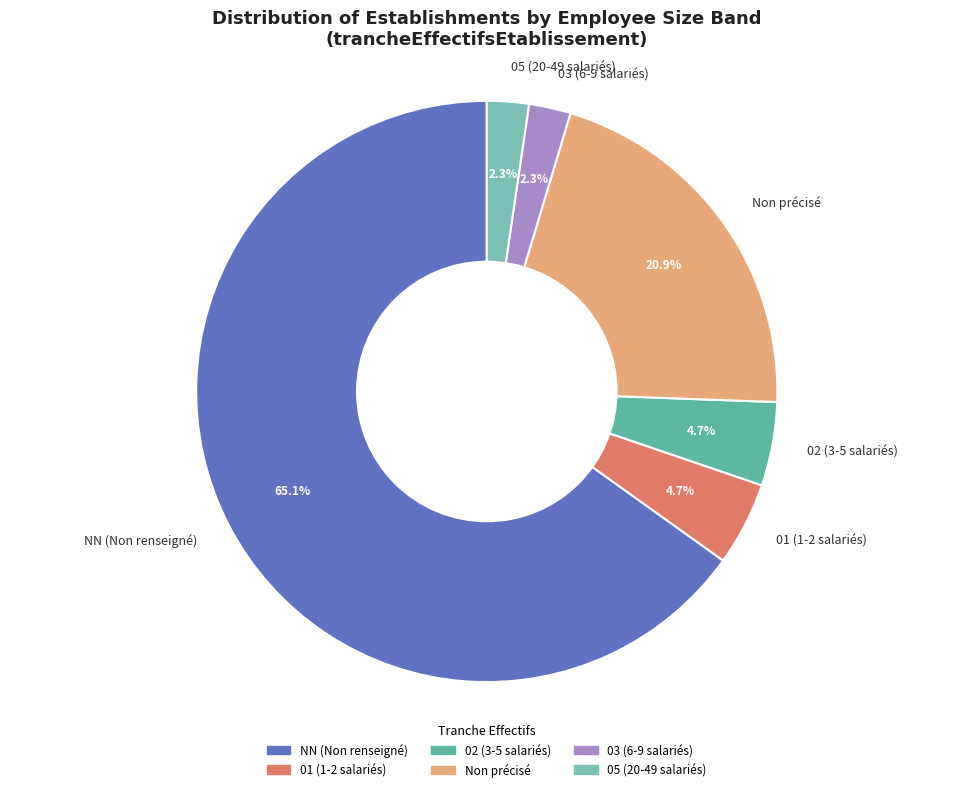

Do 05 (20-49 salariés) and Non précisé together represent more than half of the pie?

No